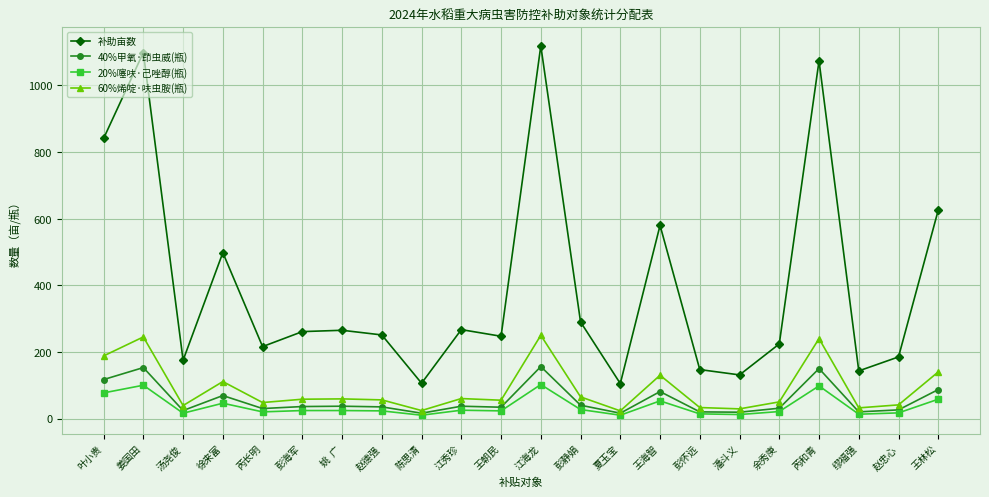

What are all the series names shown in the legend?

补助亩数, 40%甲氧·茚虫威(瓶), 20%噻呋·己唑醇(瓶), 60%烯啶·呋虫胺(瓶)